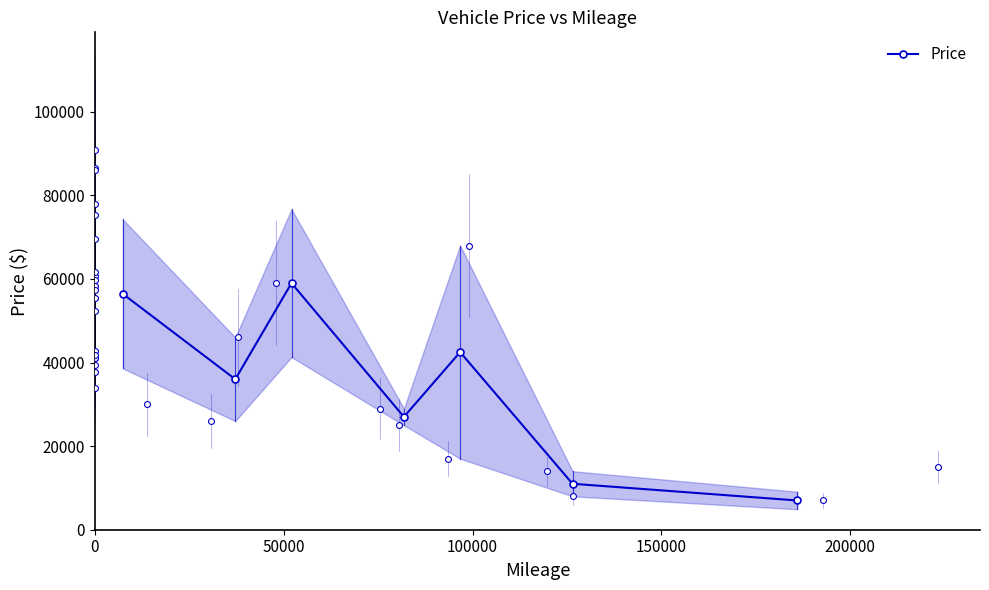

In Price, how many points are lower than both neighbors (excluding endpoints)?

2